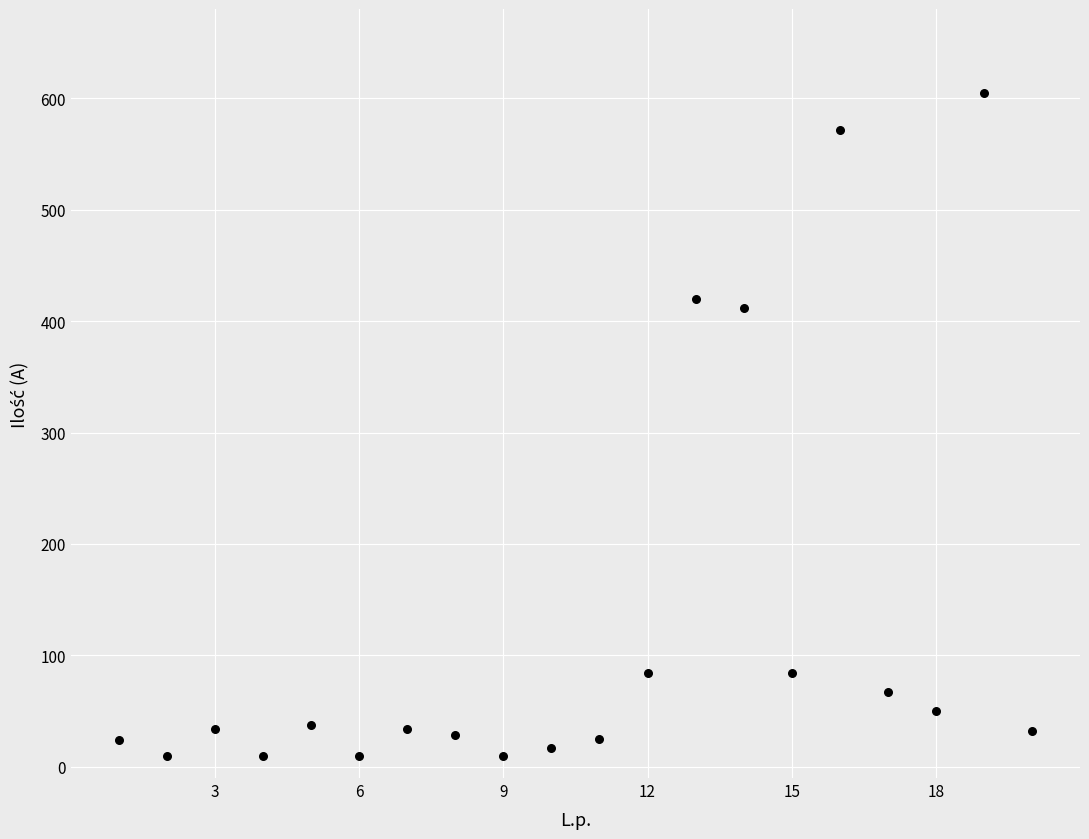

What is the range of X values (max minus min)?

19